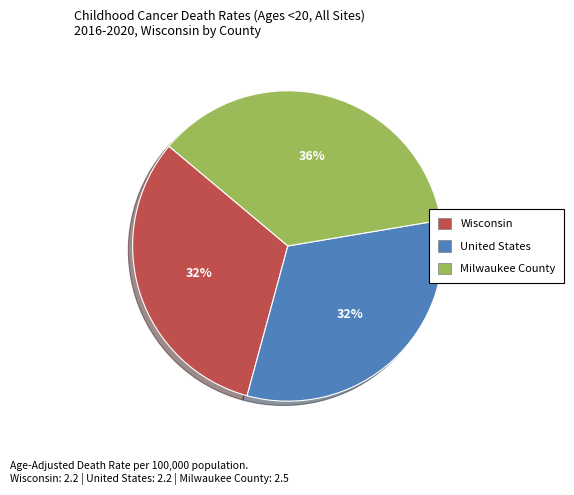

To the nearest percent, what portion does United States represent?

32%